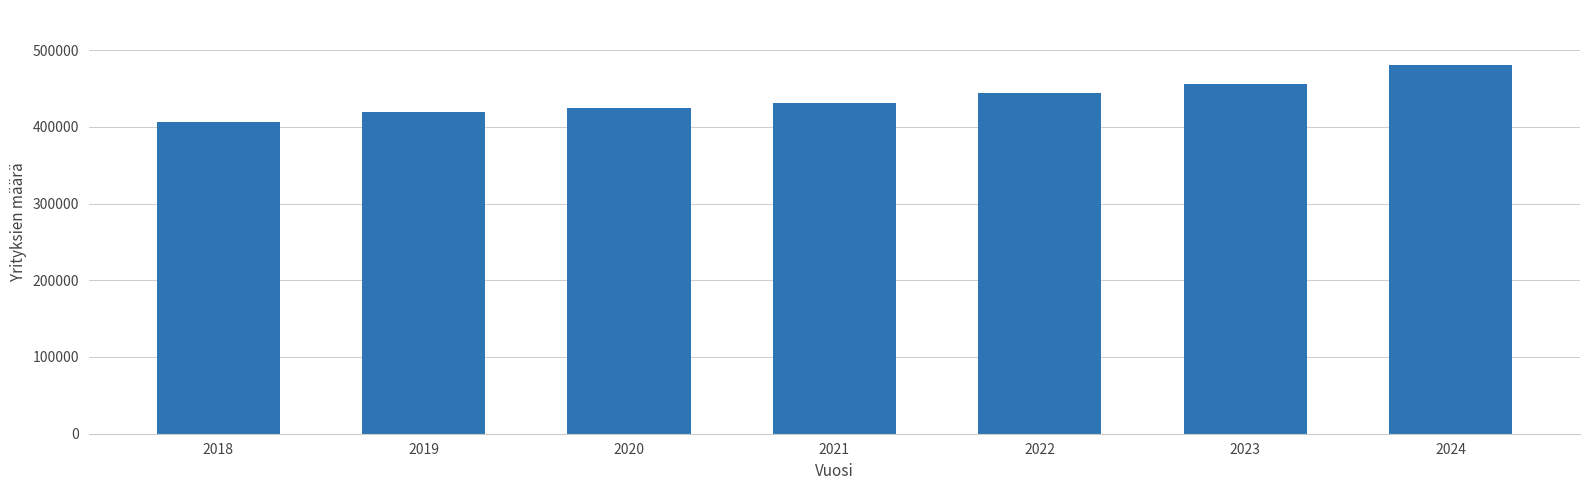

Approximately how many times larger is the value at 2019 compared to 2024?

0.9